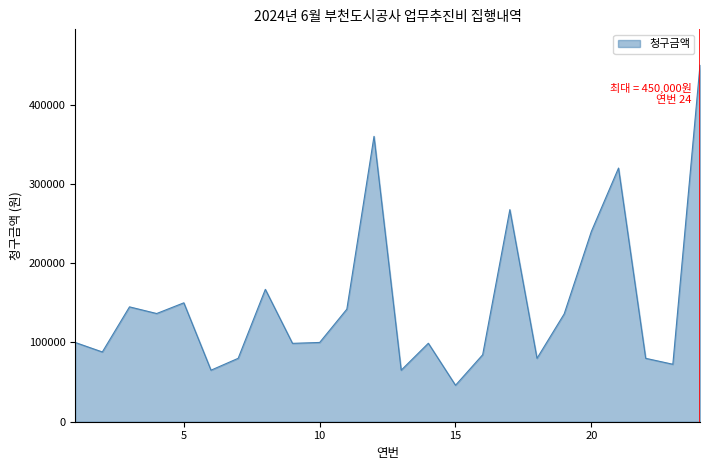

What is the difference between the maximum and minimum values?

404000